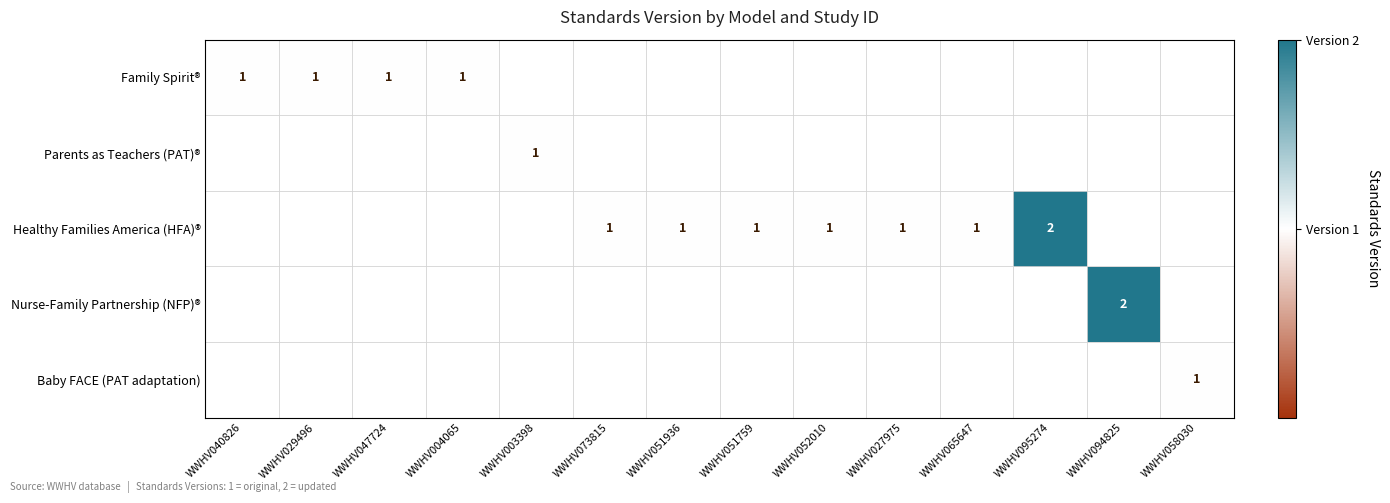

The Nurse-Family Partnership (NFP)® series shows 3 at WWHV094825. True or false?

False